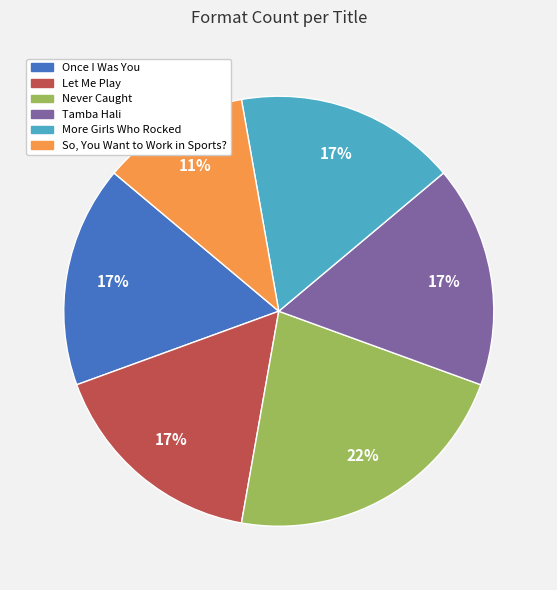

Which slice is the largest?

Never Caught